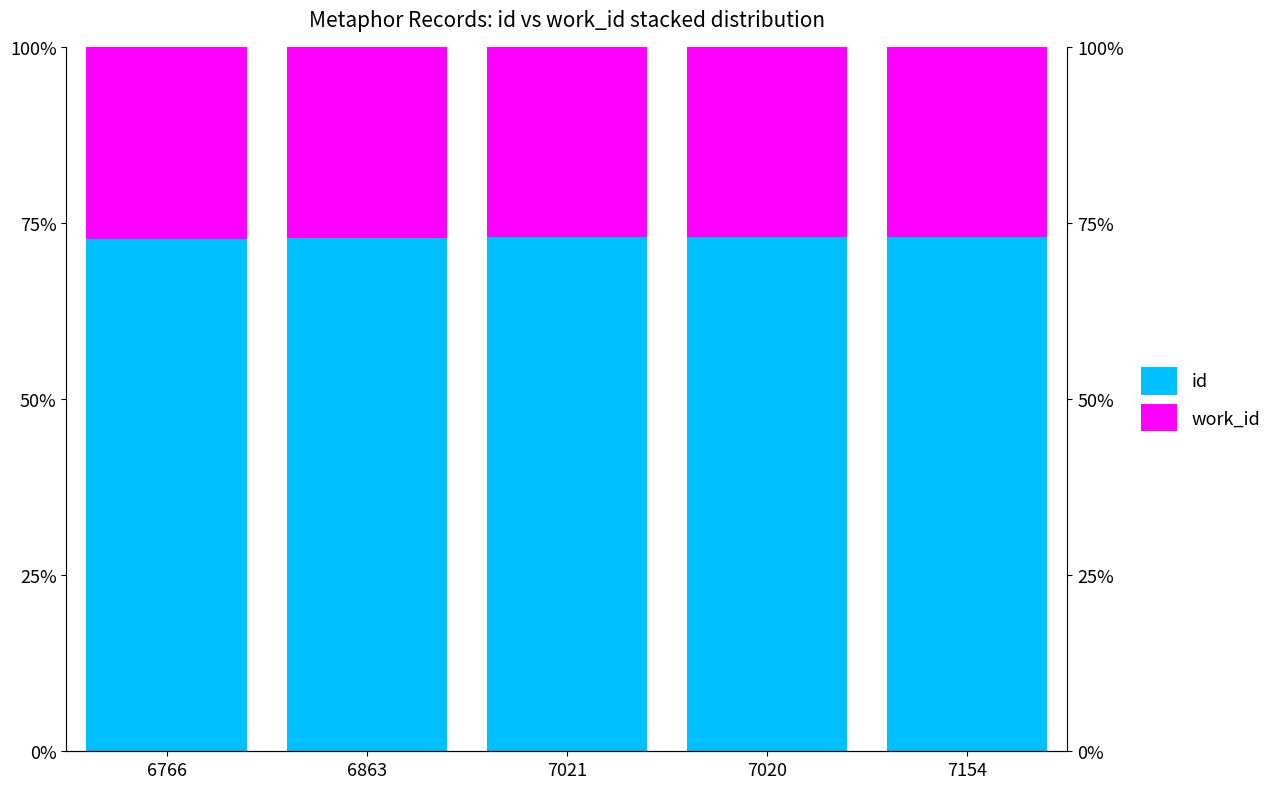

What is the smallest value displayed?

26.9